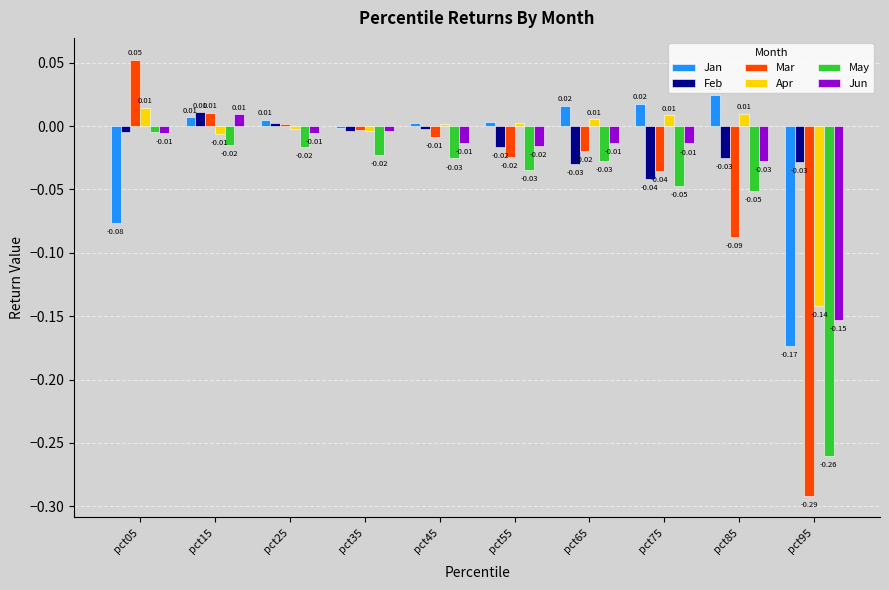

How many data points does each series have?

10